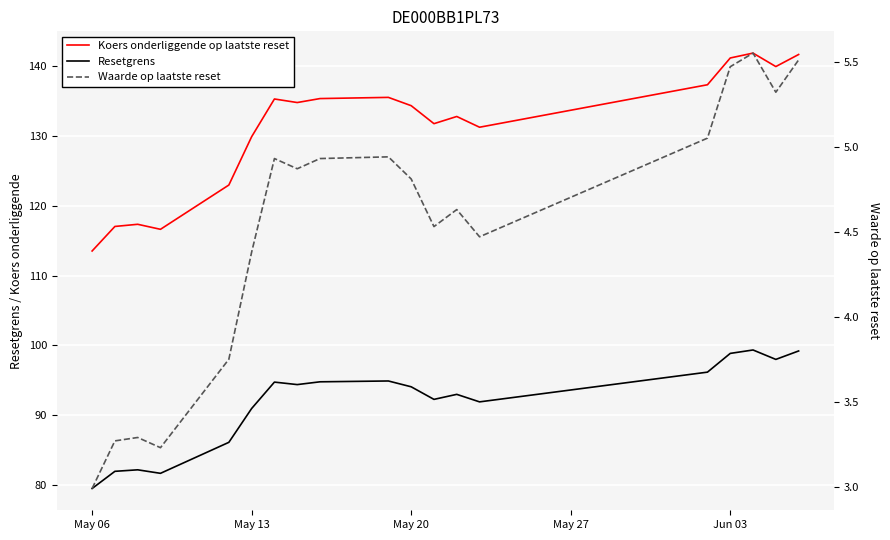

What is the greatest value displayed?

141.9